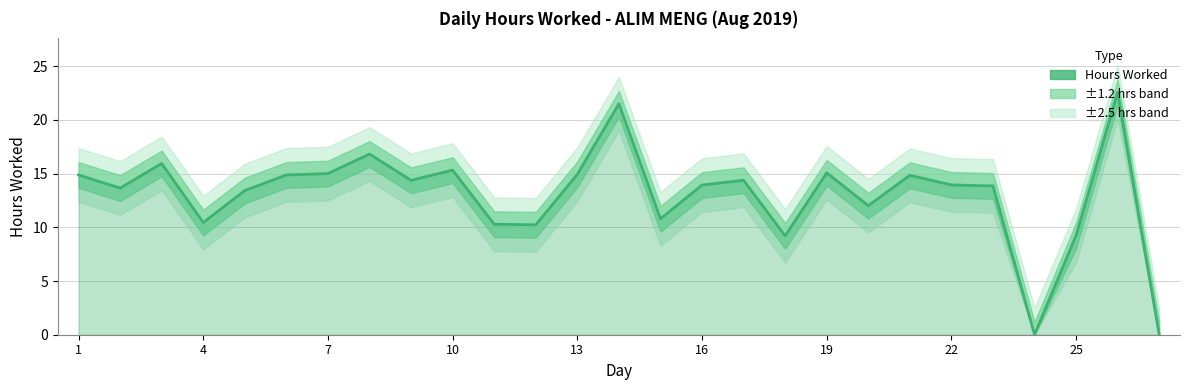

How many values are above zero?

25